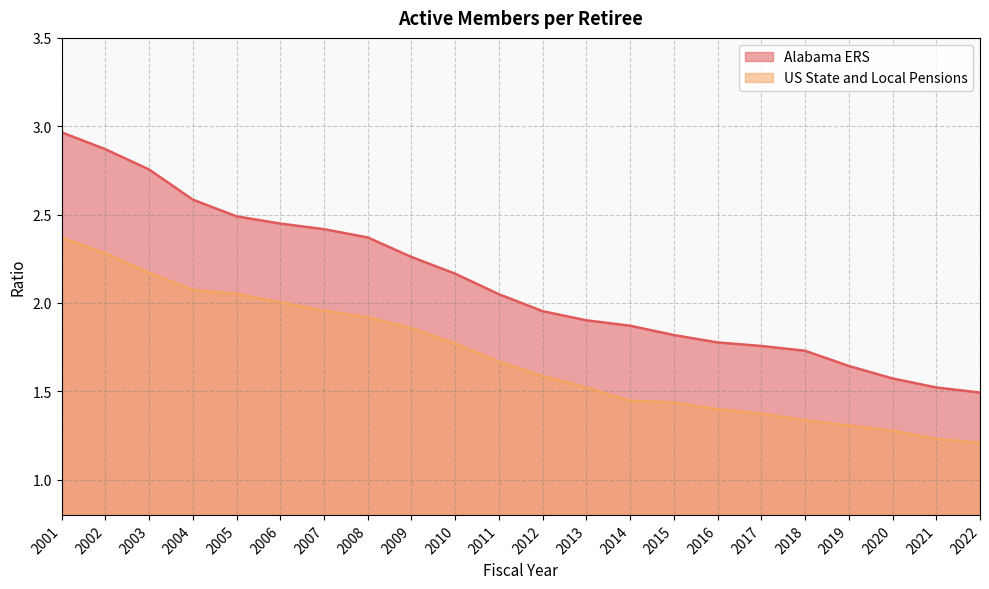

What is the difference between the Alabama ERS values at 2002 and 2011?

0.8